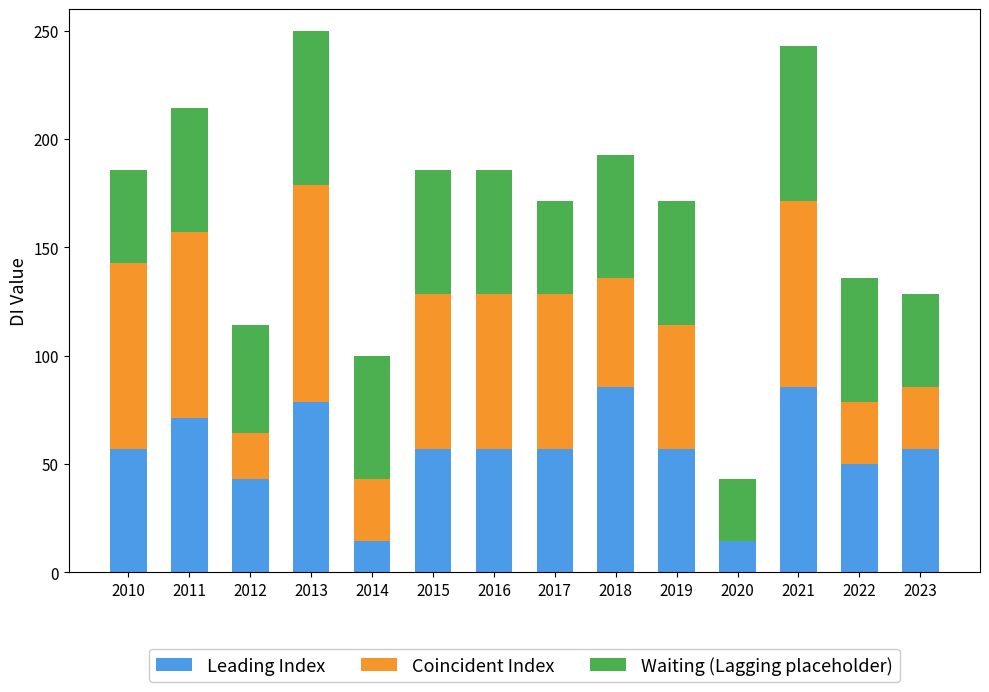

What is the sum of the Leading Index values at 2011 and 2023?

128.5